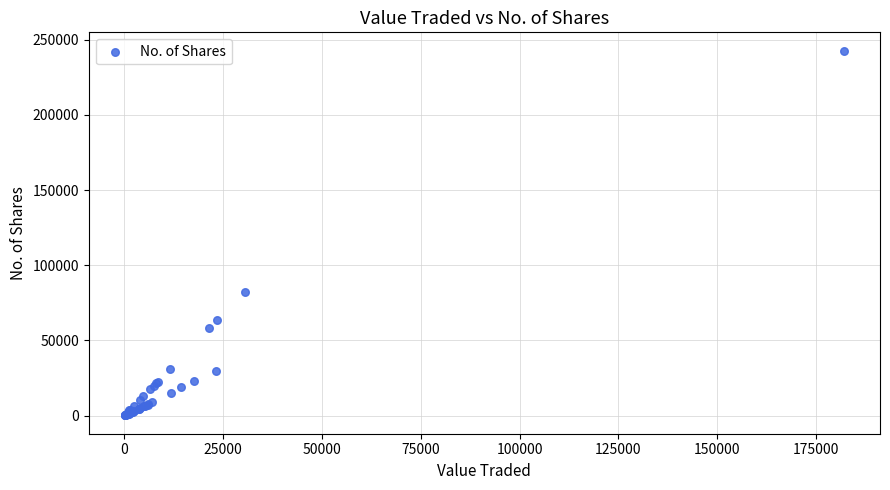

What Y value in the scatter plot is closest to 121462?

82434